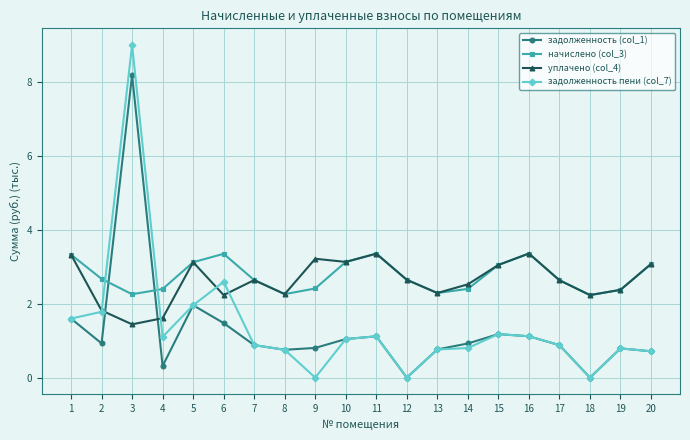

After their last crossing, which series has the higher values: задолженность пени (col_7) or уплачено (col_4)?

уплачено (col_4)